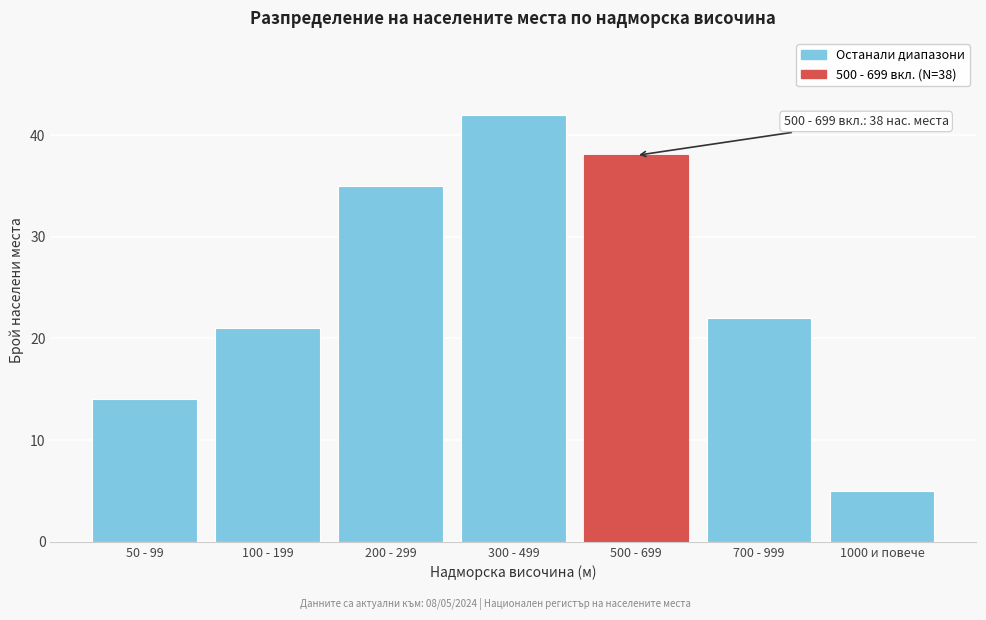

Reading left to right, extract all data points from this chart.

14	21	35	42	38	22	5